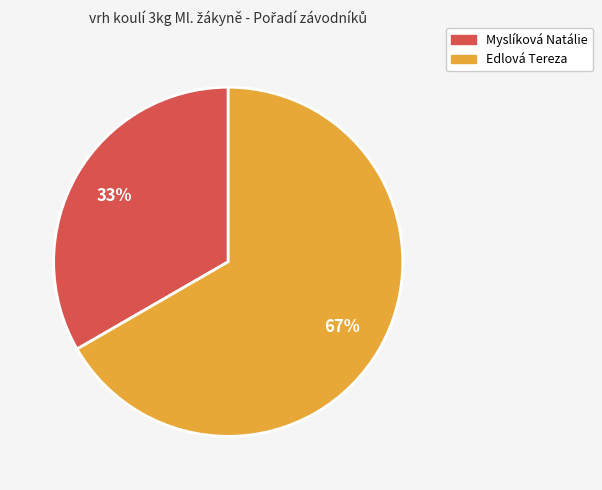

To the nearest percent, what percentage of the pie is Myslíková Natálie?

33%